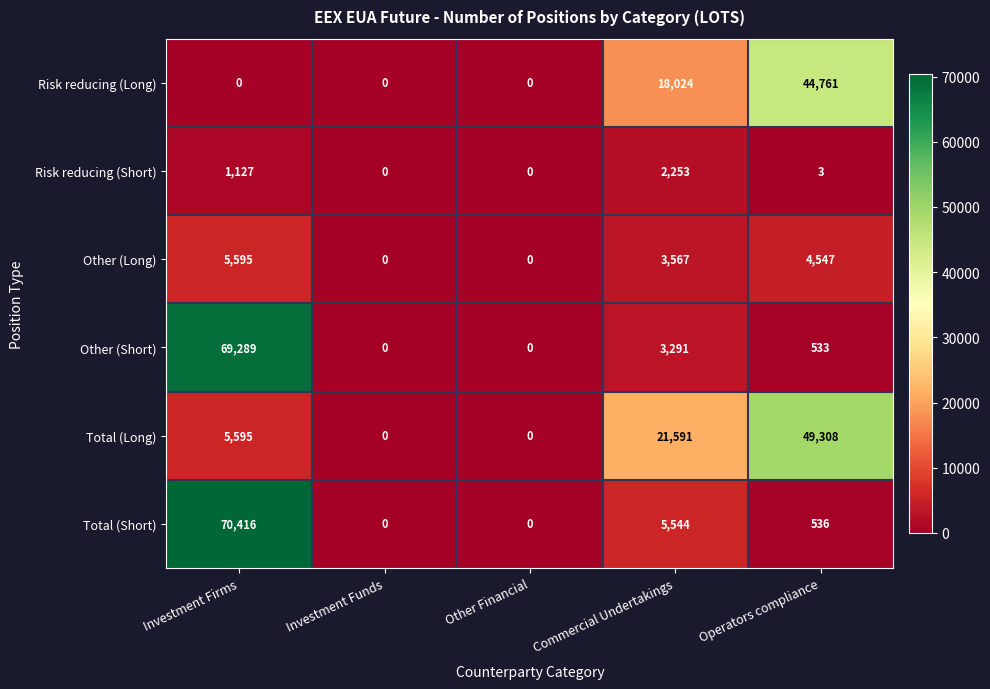

List the series in order of their peak value, lowest first.

Risk reducing (Short), Other (Long), Risk reducing (Long), Total (Long), Other (Short), Total (Short)